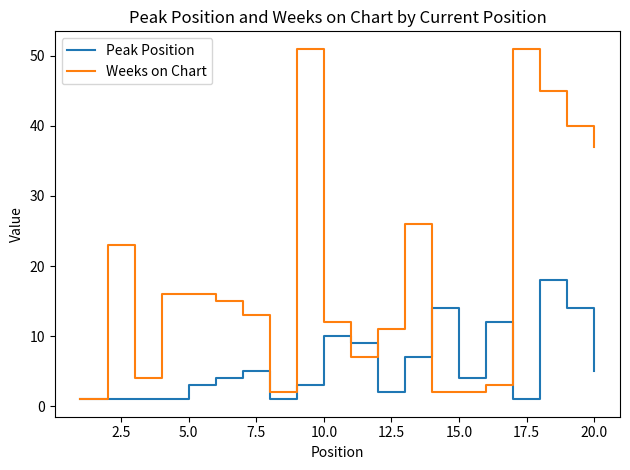

Which series has the largest total across all categories?

Weeks on Chart